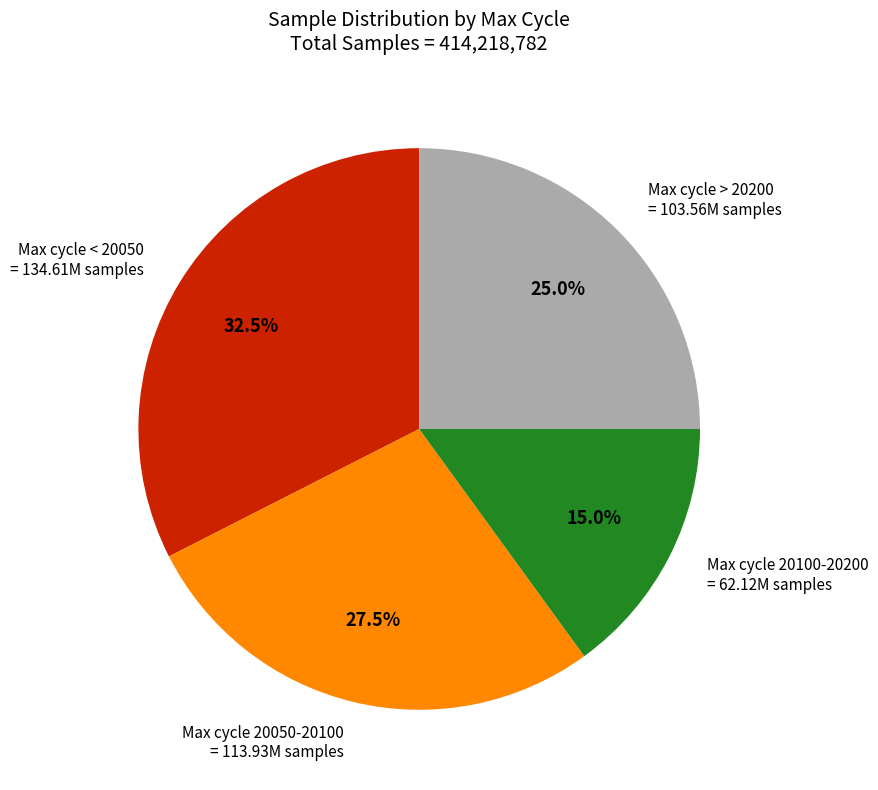

Is there any slice that represents more than half of the pie?

No